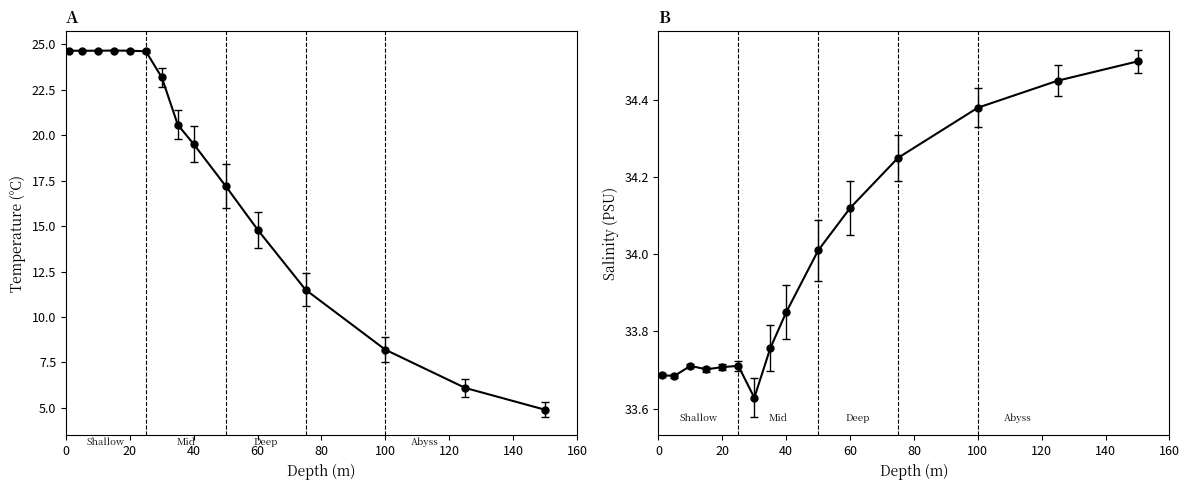

How many interior local valleys does the salinity series have?

3